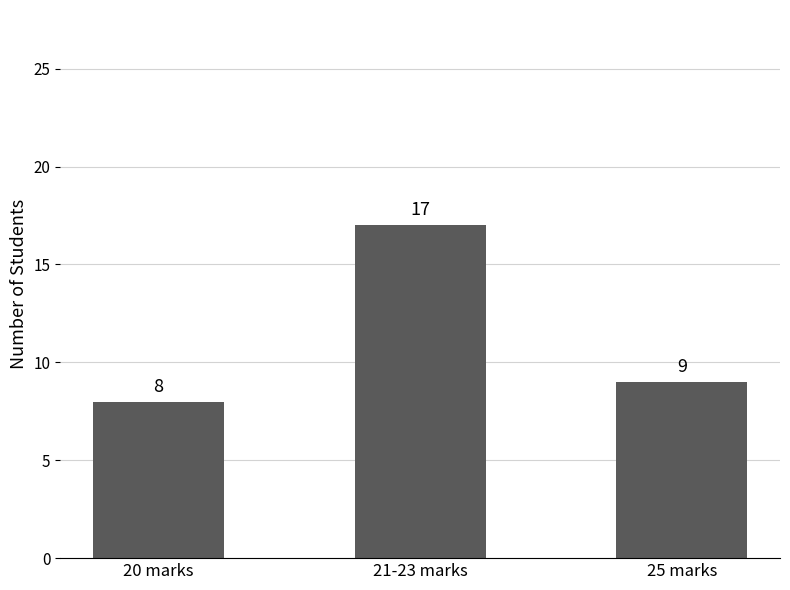

What is the ratio of the value at 25 marks to the value at 20 marks?

1.1